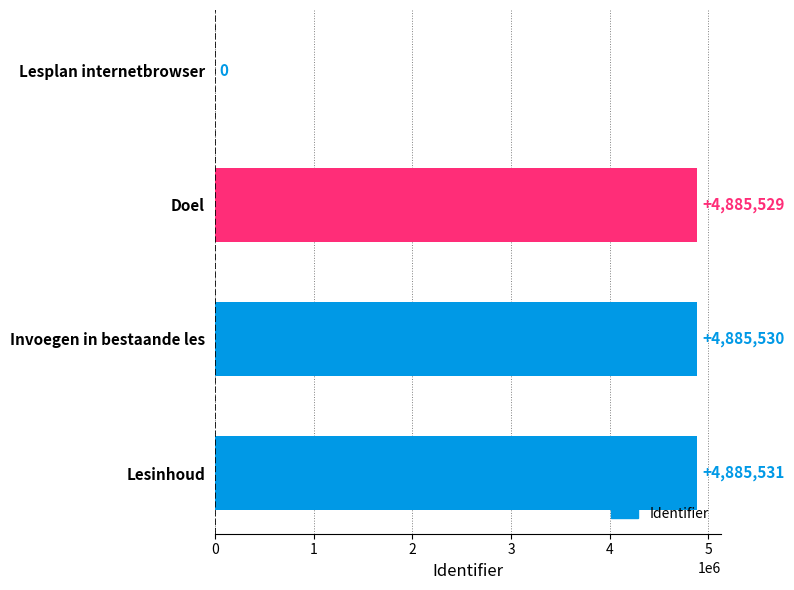

What is the change in value from Doel to Invoegen in bestaande les?

+1